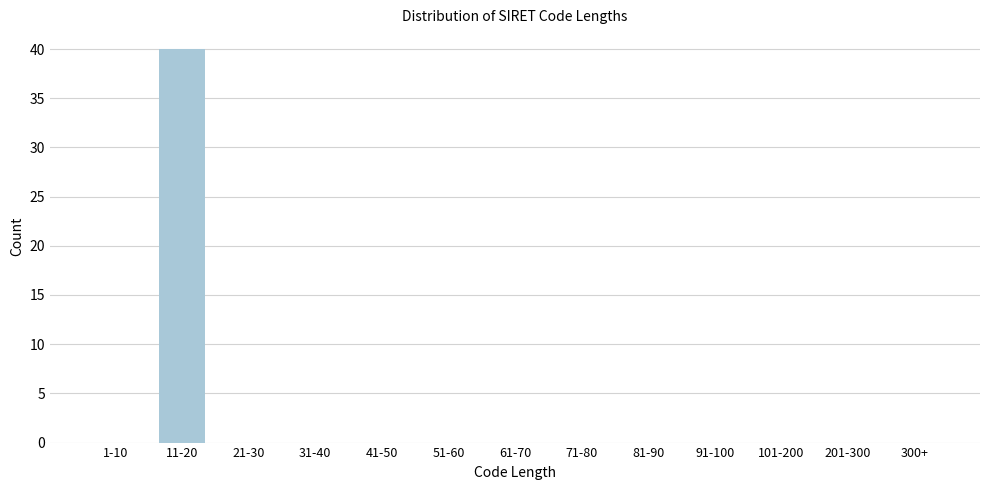

Reading left to right, transcribe all the data shown in this chart.

1-10=0	11-20=40	21-30=0	31-40=0	41-50=0	51-60=0	61-70=0	71-80=0	81-90=0	91-100=0	101-200=0	201-300=0	300+=0